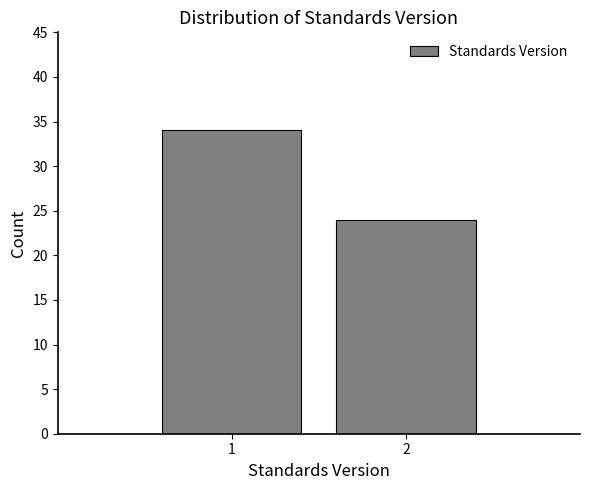

Reading left to right, extract all data points from this chart.

1=34	2=24